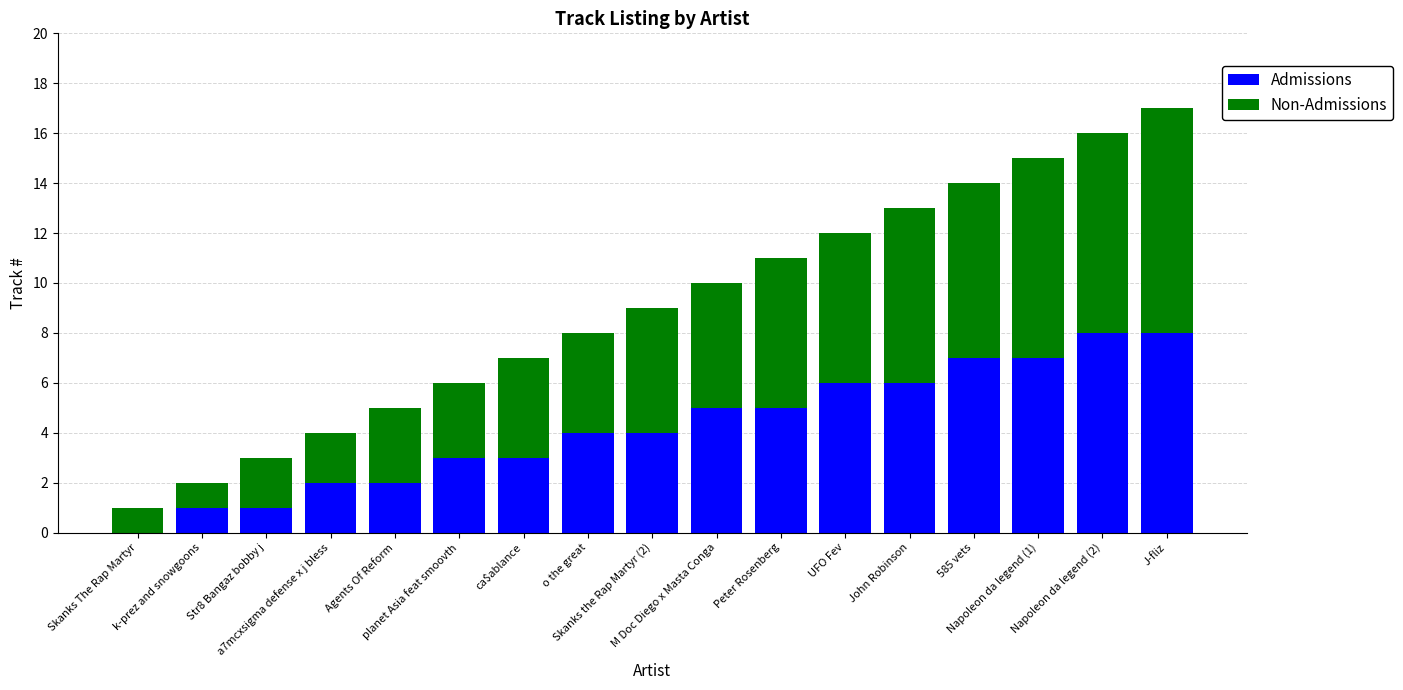

Where does the Admissions series first go above 4?

M Doc Diego x Masta Conga